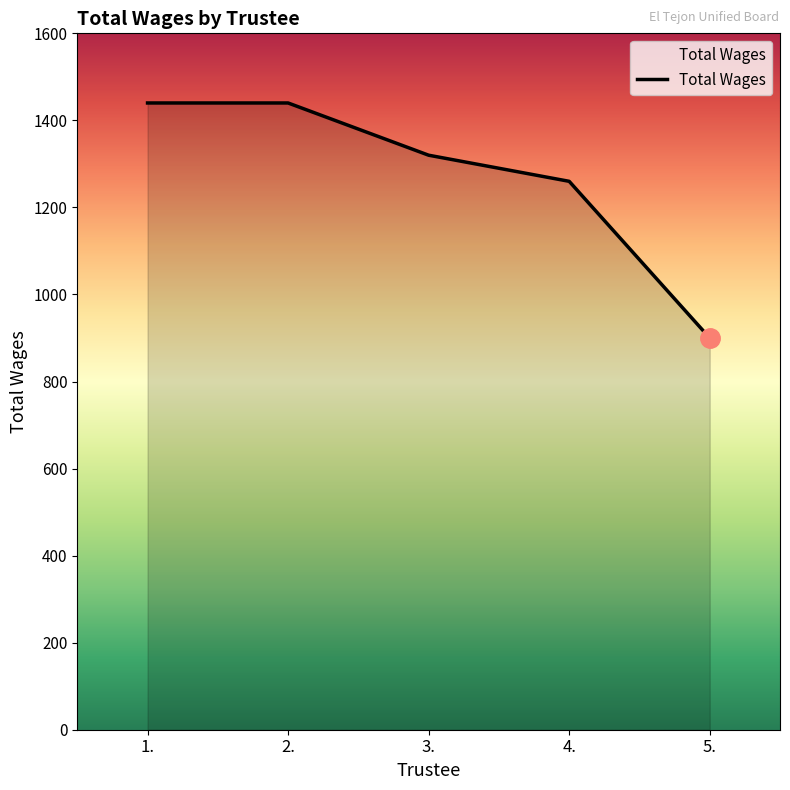

Reading right to left, what are all the values shown in this chart?

5.=900	4.=1260	3.=1320	2.=1440	1.=1440